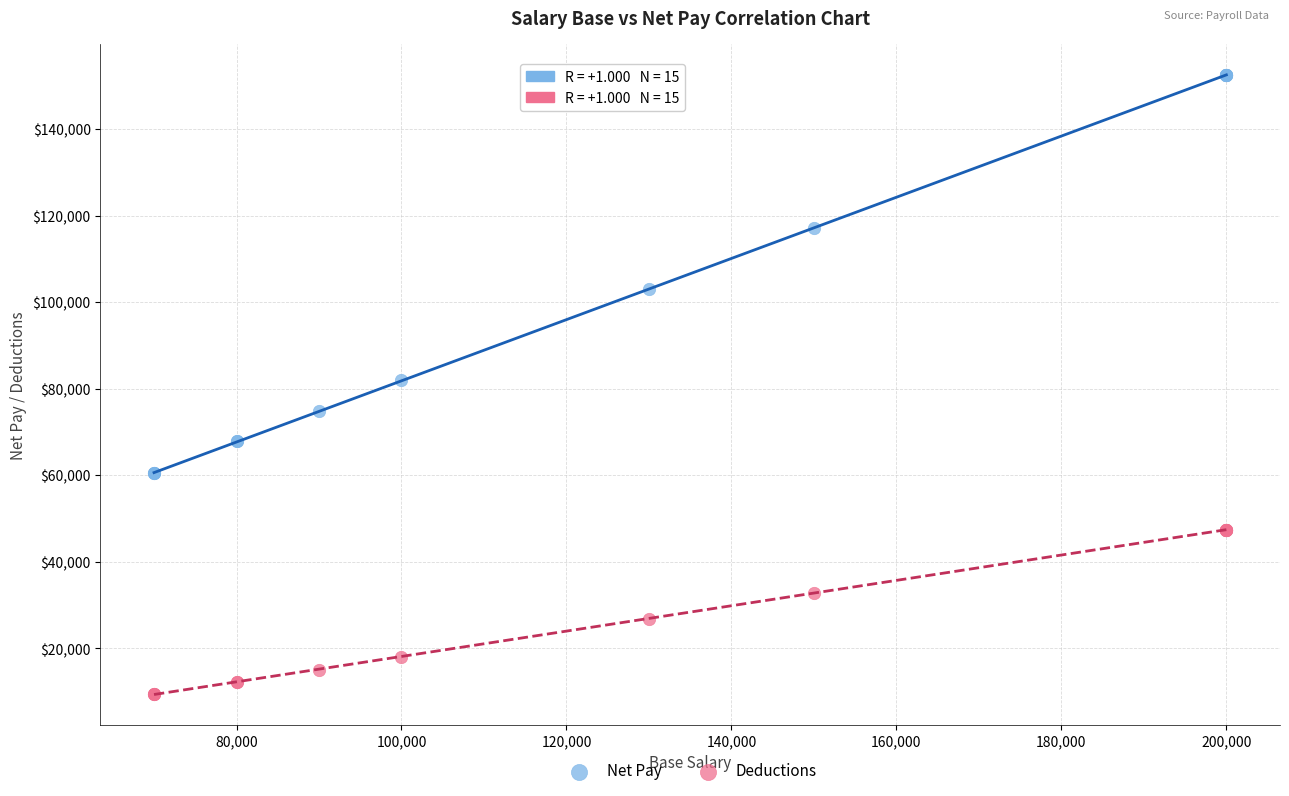

Which series reaches the maximum Y coordinate?

Net Pay